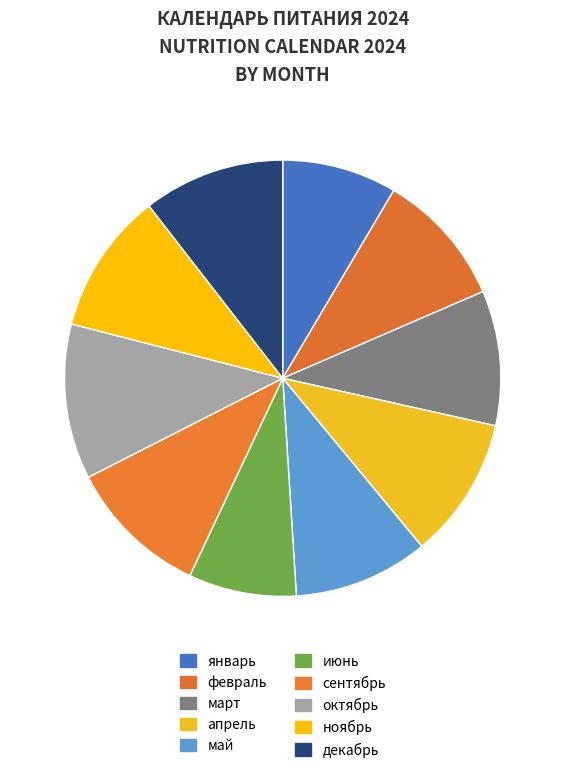

Count the number of slices in the pie.

10